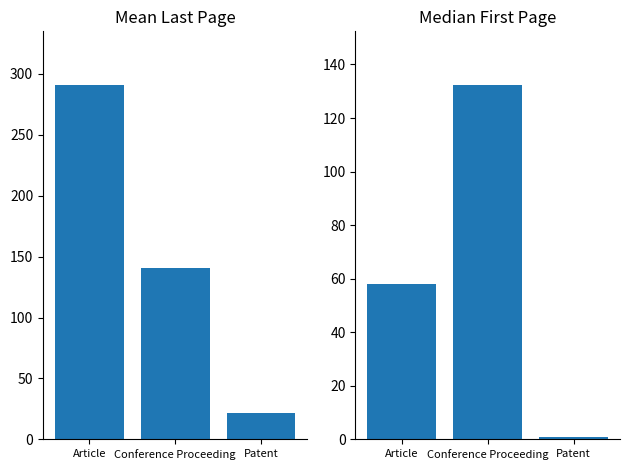

Which series has the largest total across all categories?

Mean Last Page